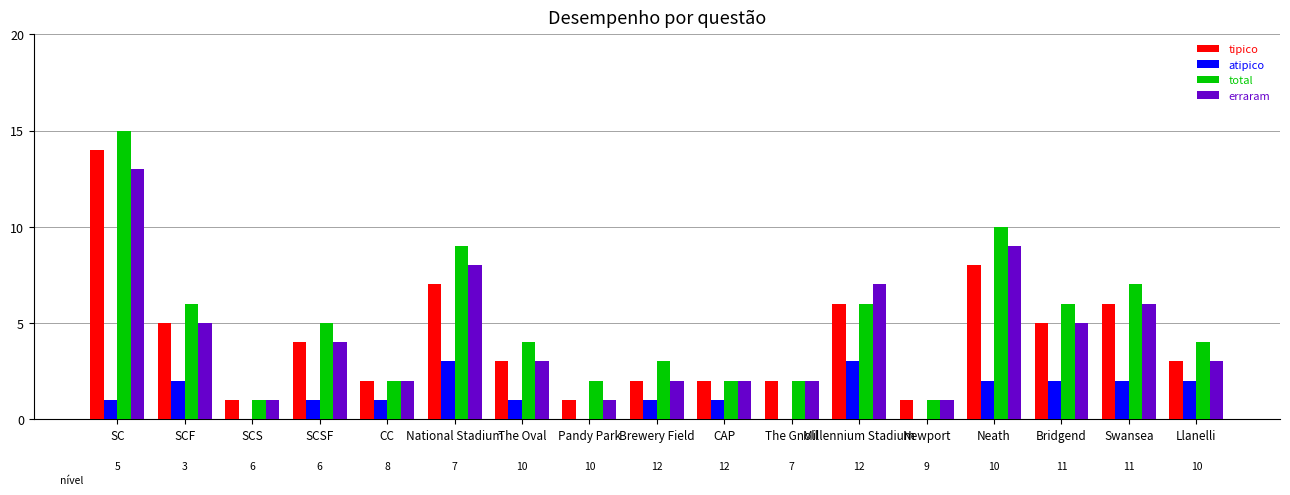

True or false: atipico has a value of 1 at Pandy Park.

False